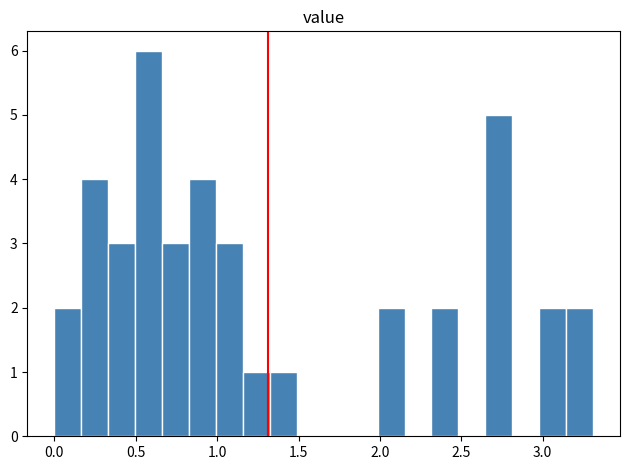

Around what value on the x-axis is the tallest bar? Give the approximate position of its centre, as read against the axis.

0.60